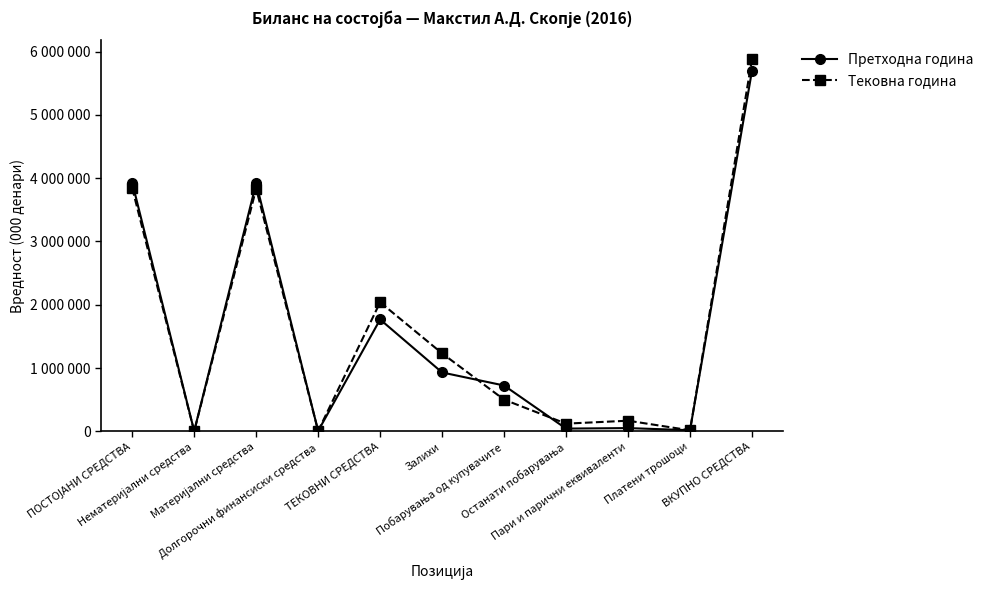

How many interior local valleys does the Тековна година series have?

4